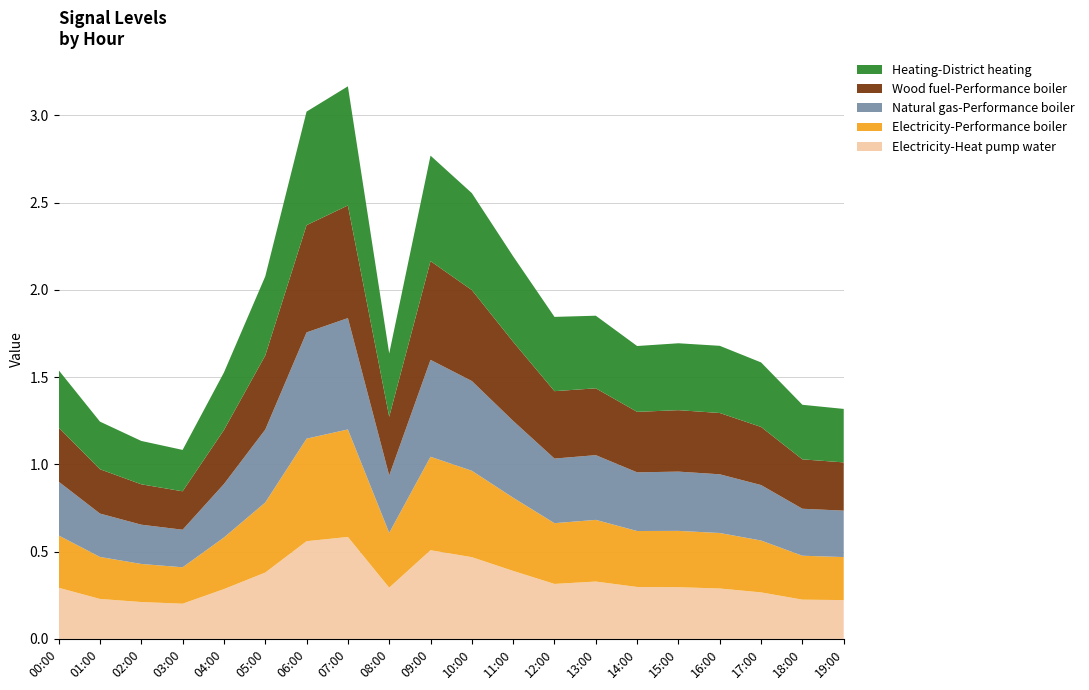

Is it true that Electricity-Heat pump water equals 0.3 at 12:00?

True